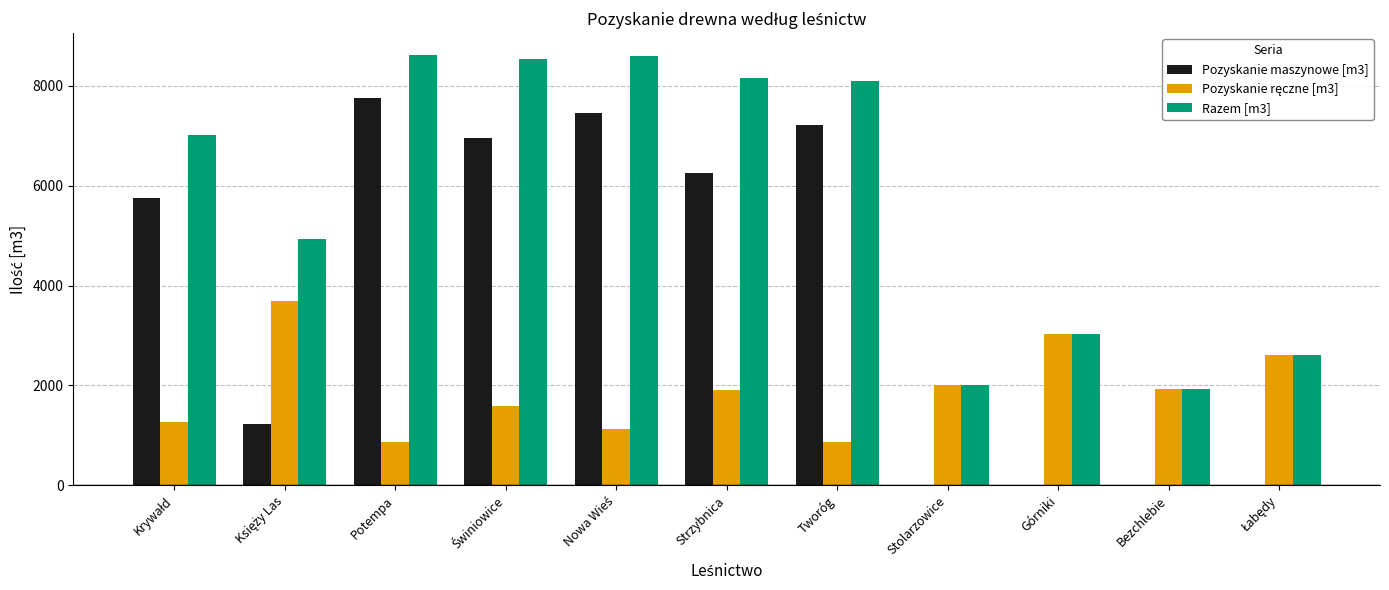

The Razem [m3] series shows 2012 at Stolarzowice. True or false?

True